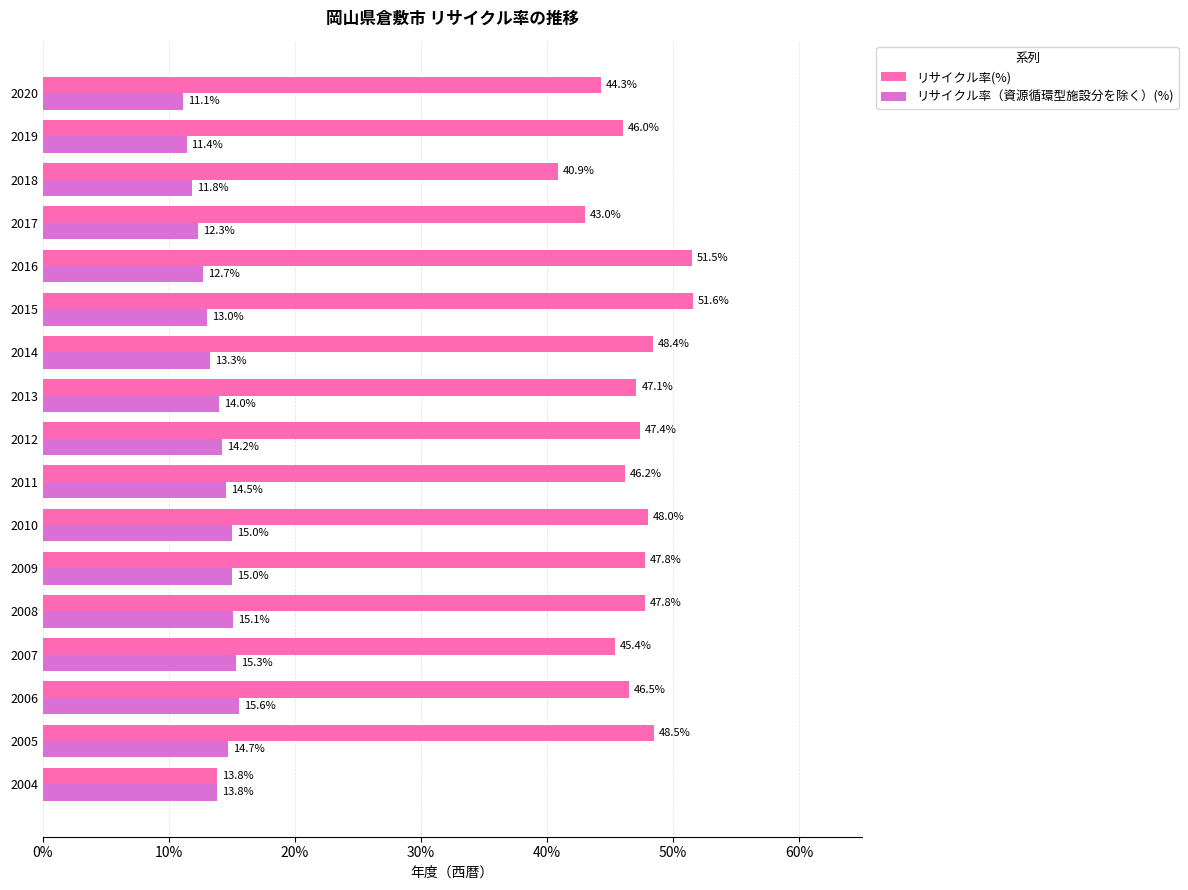

What is the sum of all リサイクル率(%) values?

764.2